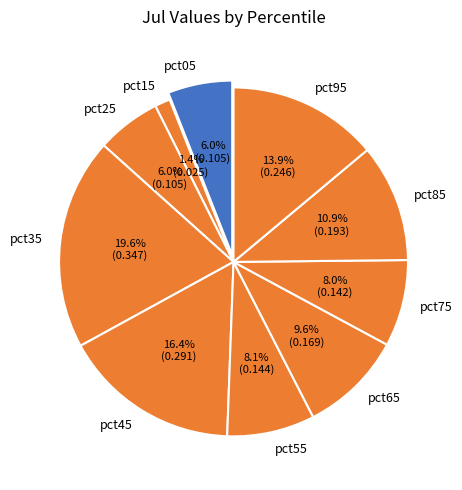

Which has a higher value, pct45 or pct35?

pct35